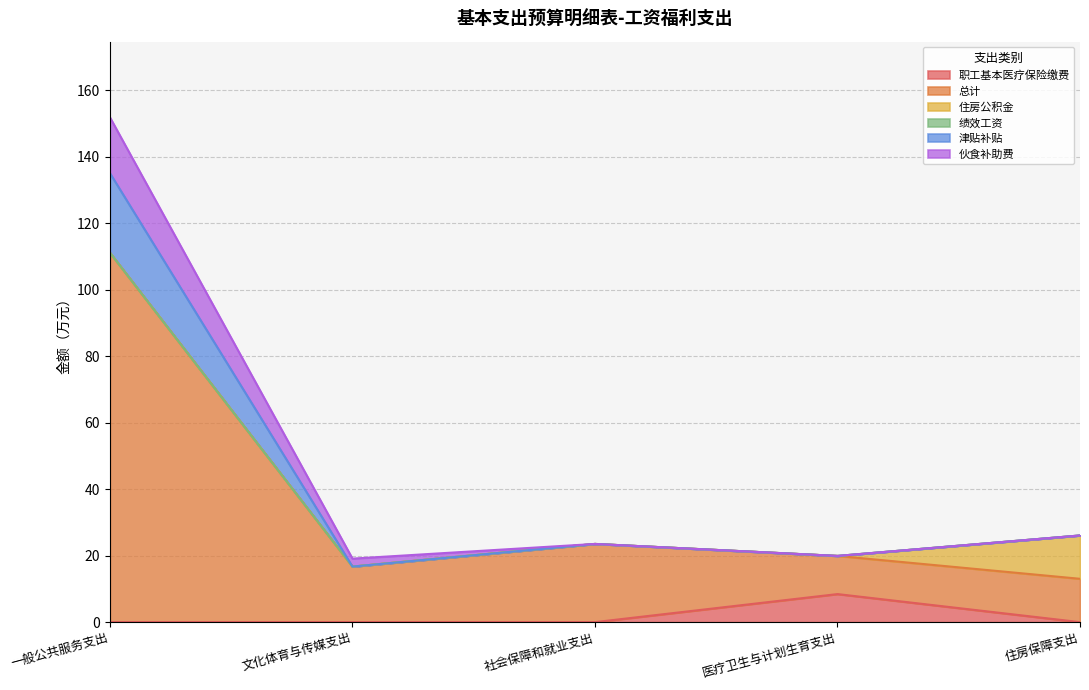

What is the highest value of the 职工基本医疗保险缴费 series?

8.4